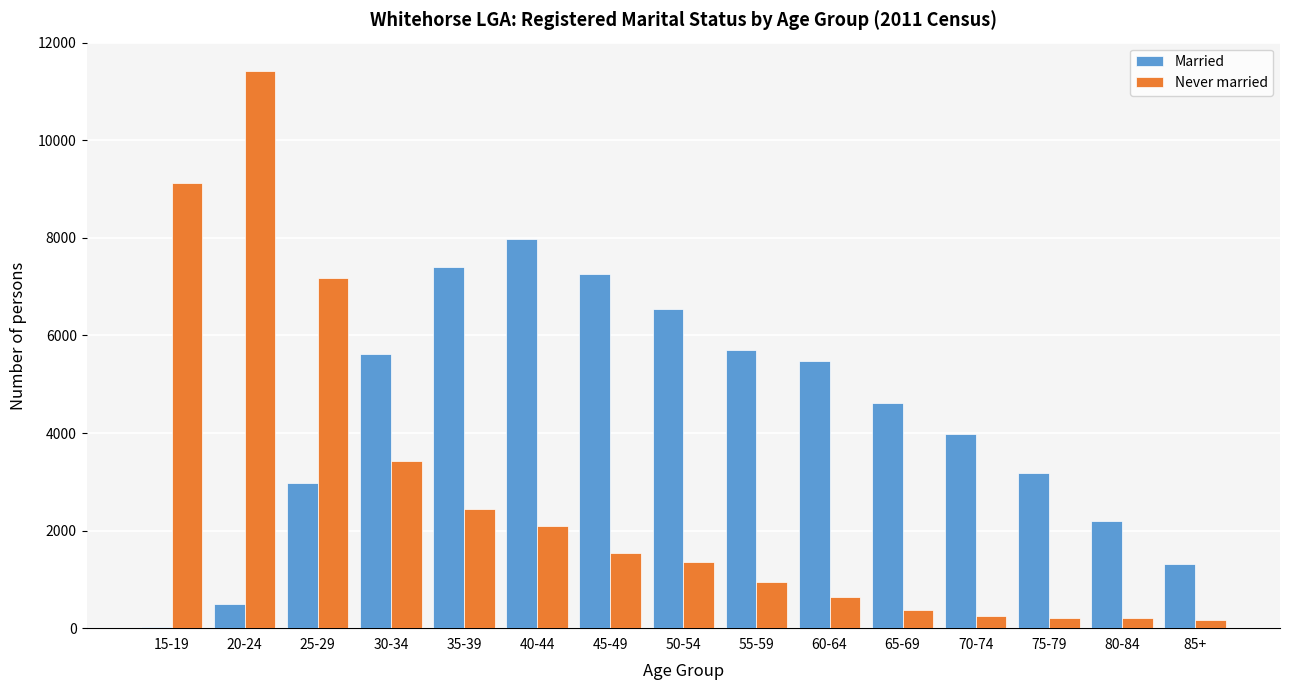

Which category has the highest value in the Never married series?

20-24